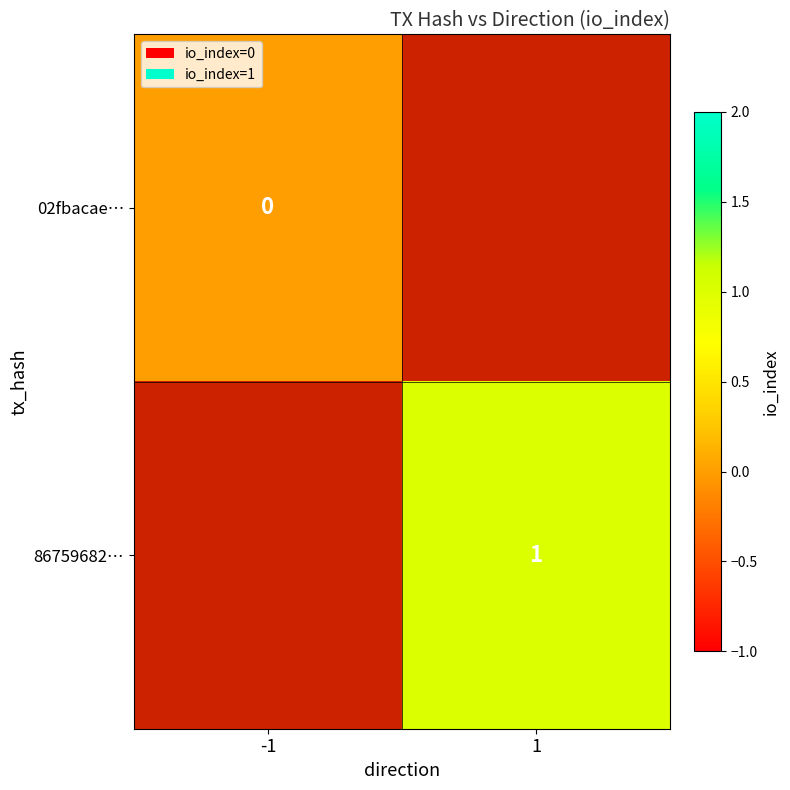

Is the value of 02fbacae… at -1 greater than the value of 86759682… at 1?

No